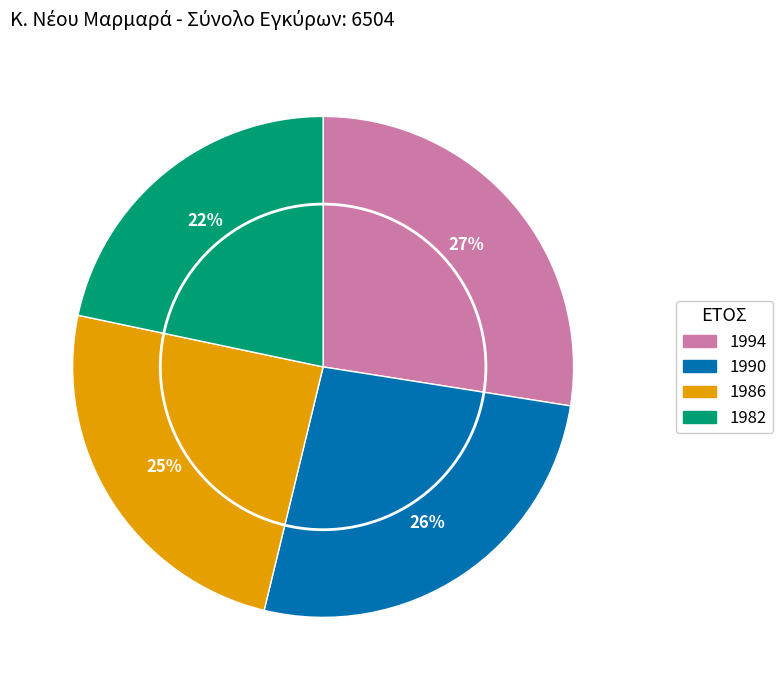

Is there a majority slice in this chart?

No